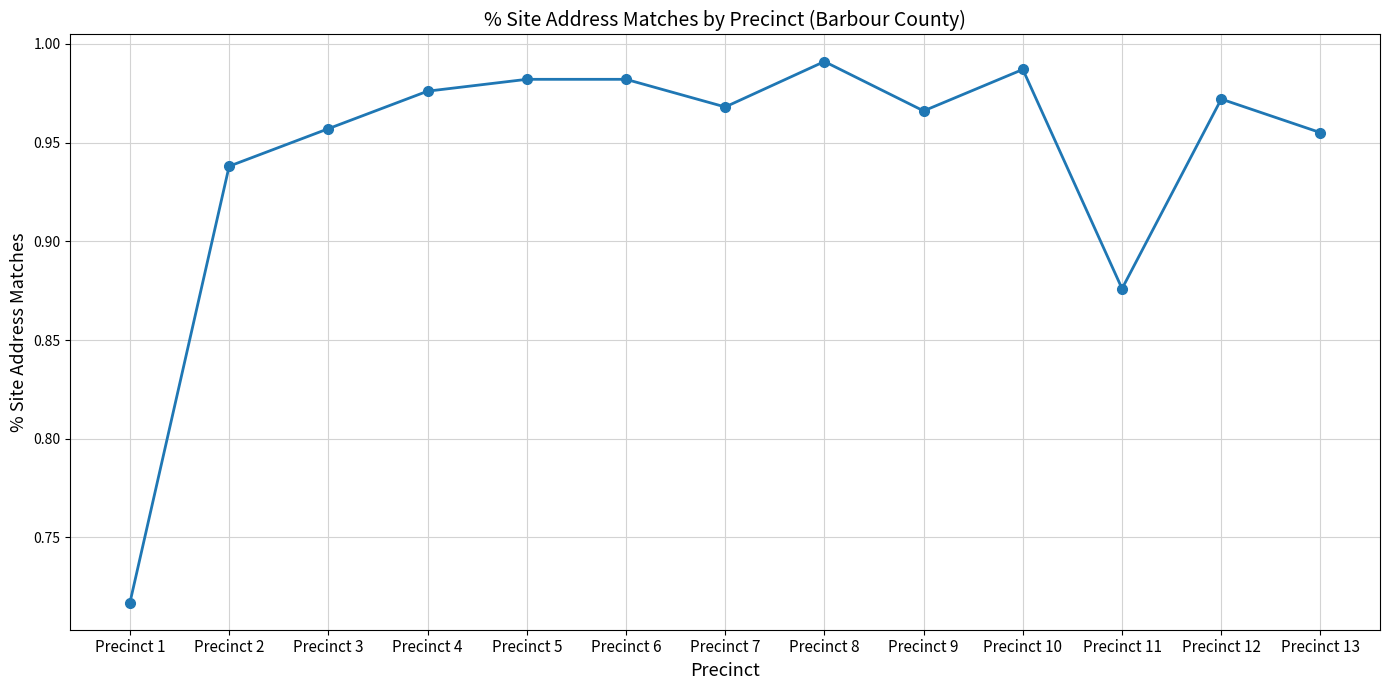

How many lines are shown in the chart?

1